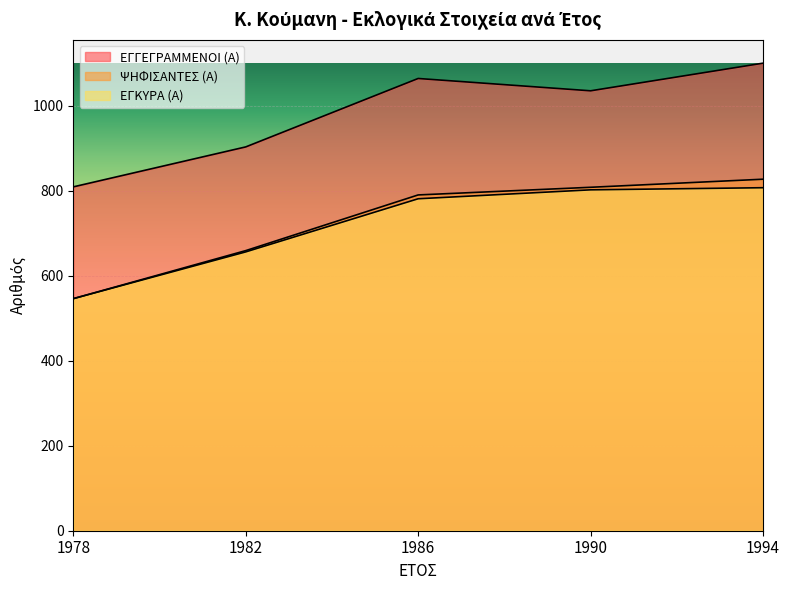

True or false: ΕΓΓΕΓΡΑΜΜΕΝΟΙ (Α) and ΕΓΚΥΡΑ (Α) cross at least once.

False